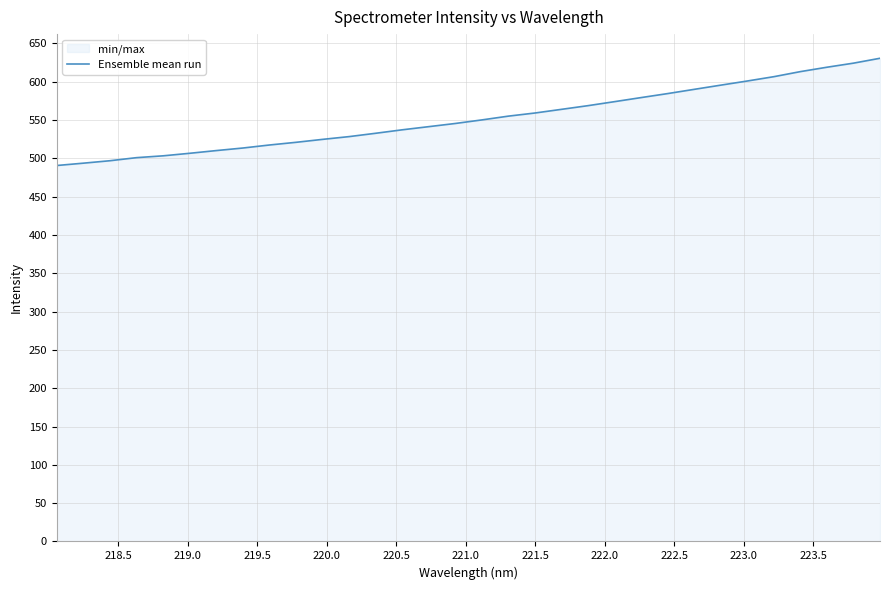

What is the maximum value shown in the chart?

630.5